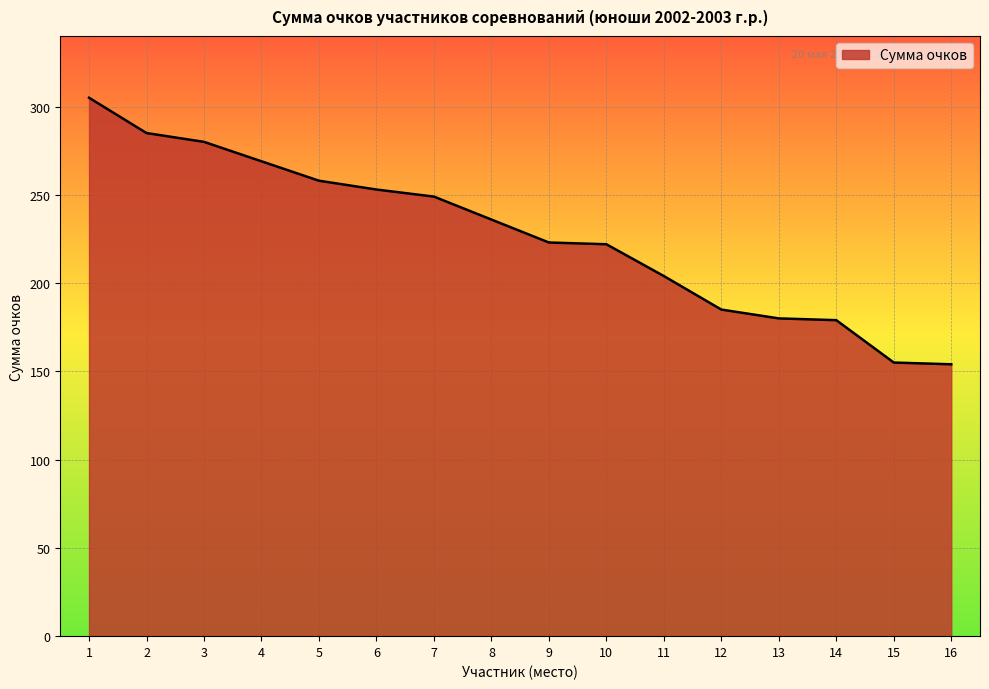

Does the chart have visible grid lines?

Yes